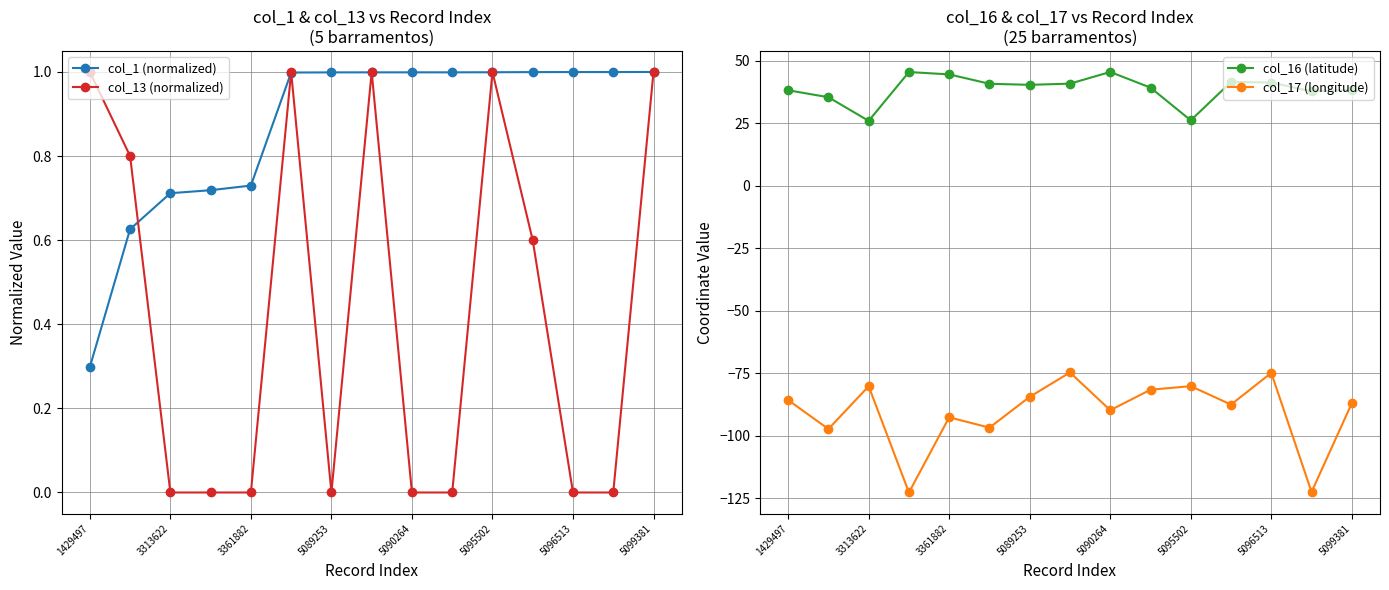

True or false: col_1 (normalized) and col_17 (longitude) cross at least once.

False